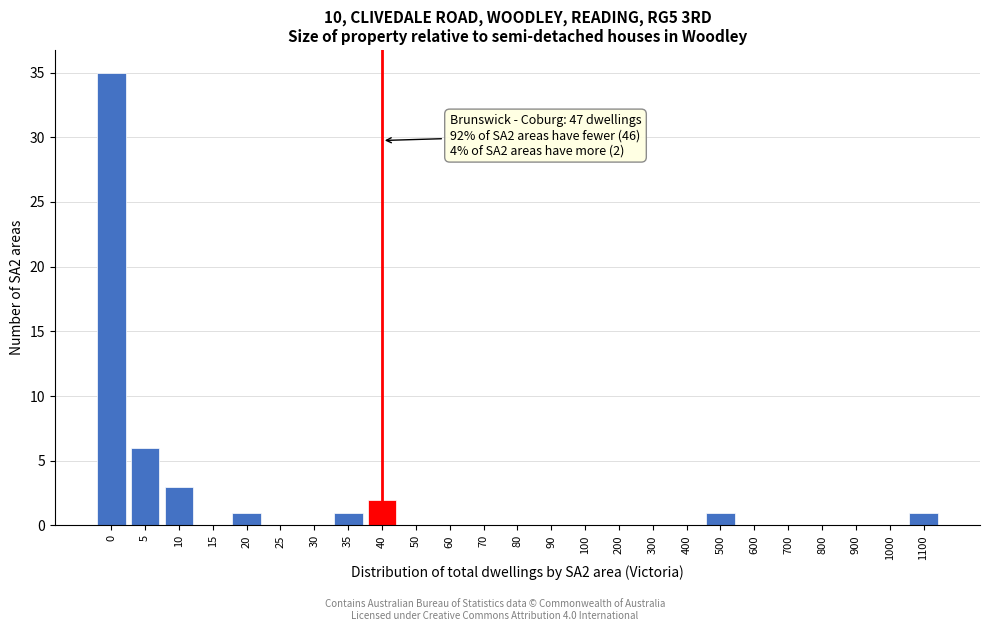

Reading left to right, list all the values displayed in this chart.

0=35	5=6	10=3	15=0	20=1	25=0	30=0	35=1	40=2	50=0	60=0	70=0	80=0	90=0	100=0	200=0	300=0	400=0	500=1	600=0	700=0	800=0	900=0	1000=0	1100=1